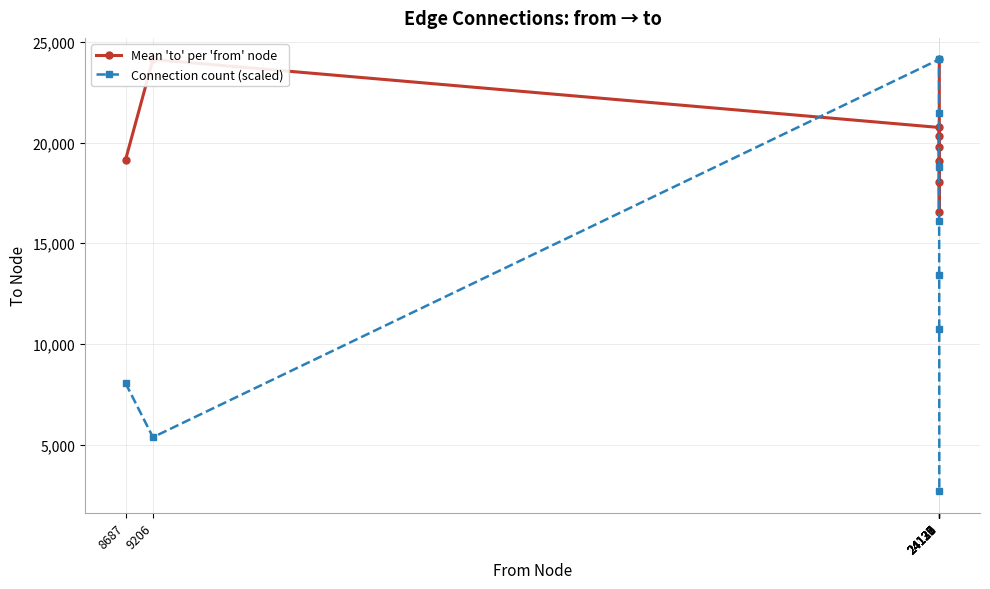

In Mean 'to' per 'from' node, how many points are higher than both neighbors (excluding endpoints)?

1